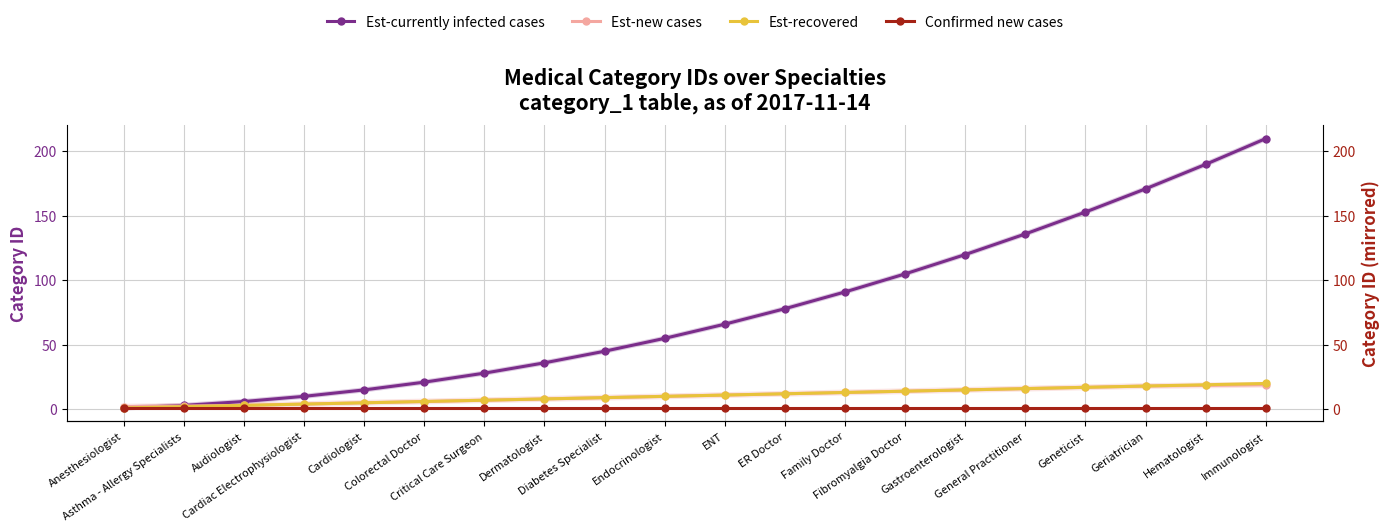

What is the value of the Est-recovered point at the 5th from the left?

5.0